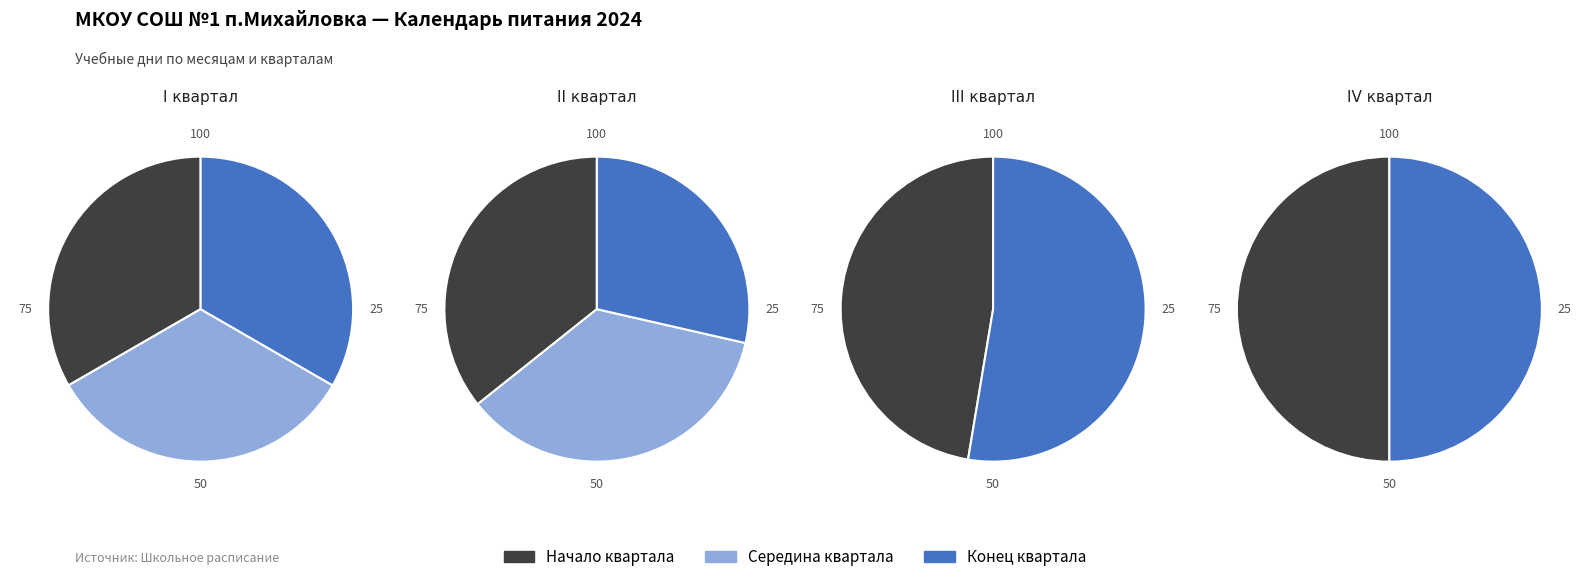

Is it true that ноябрь is 1% of the pie?

False